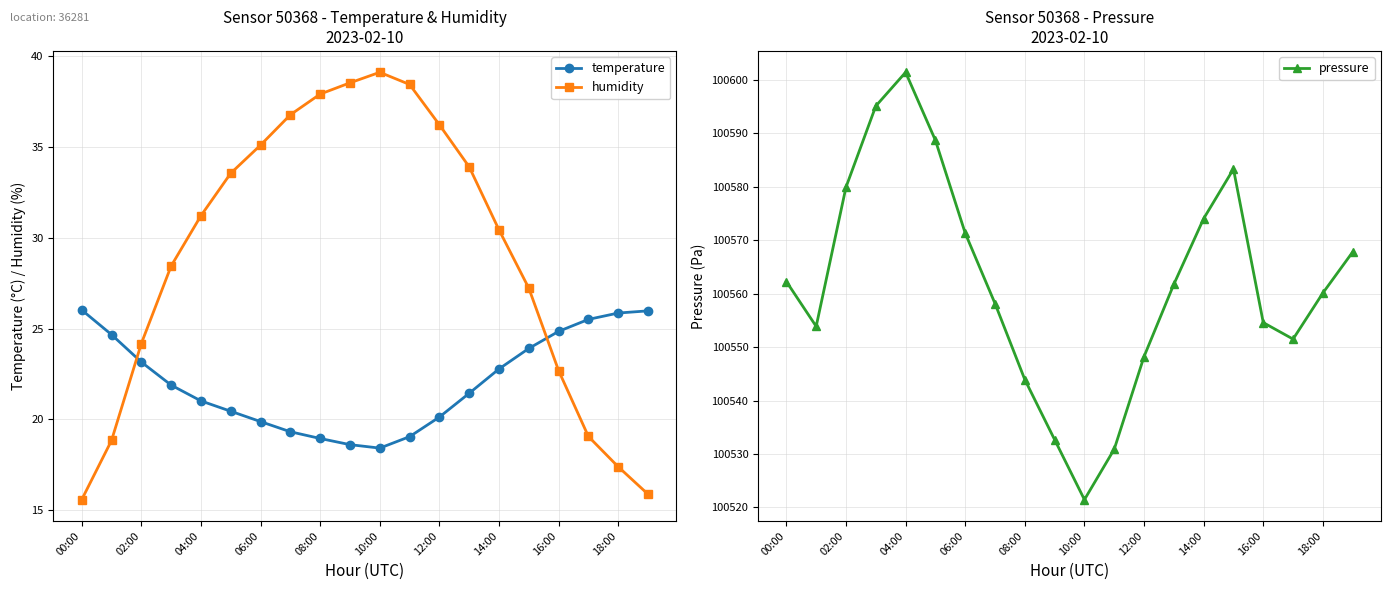

How many interior local peaks does the humidity series have?

1